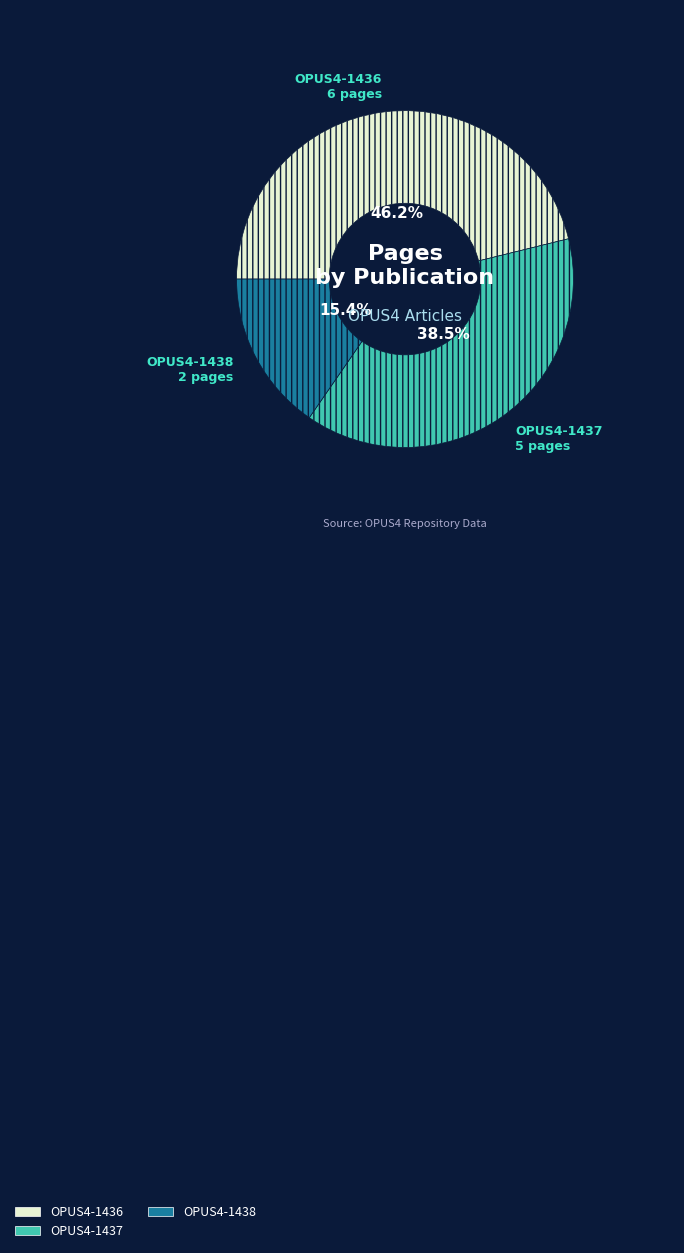

True or false: OPUS4-1438 accounts for 15% of the total.

True